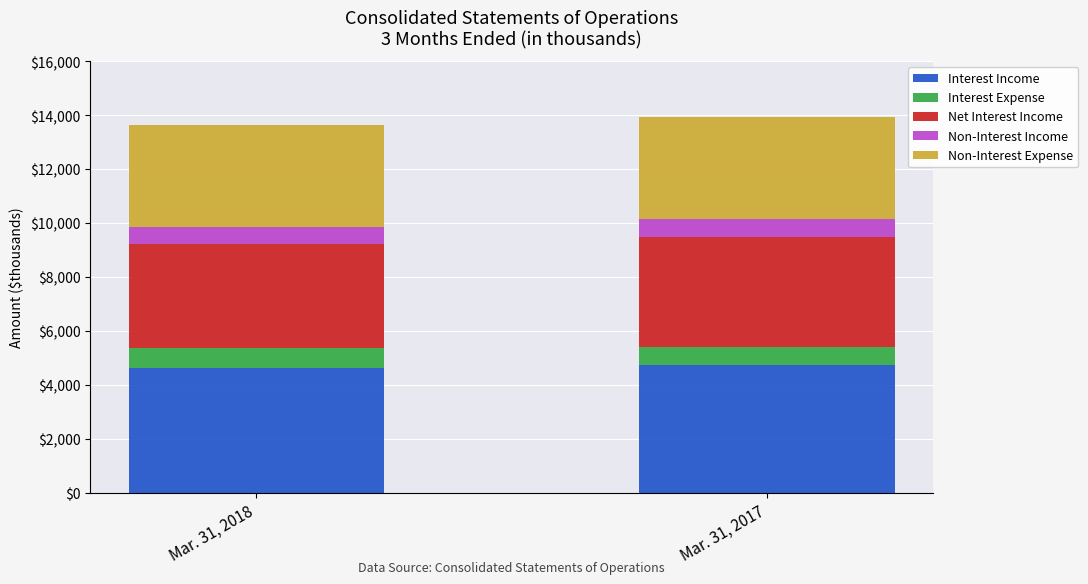

What is the total value across all series at Mar. 31, 2018?

13634